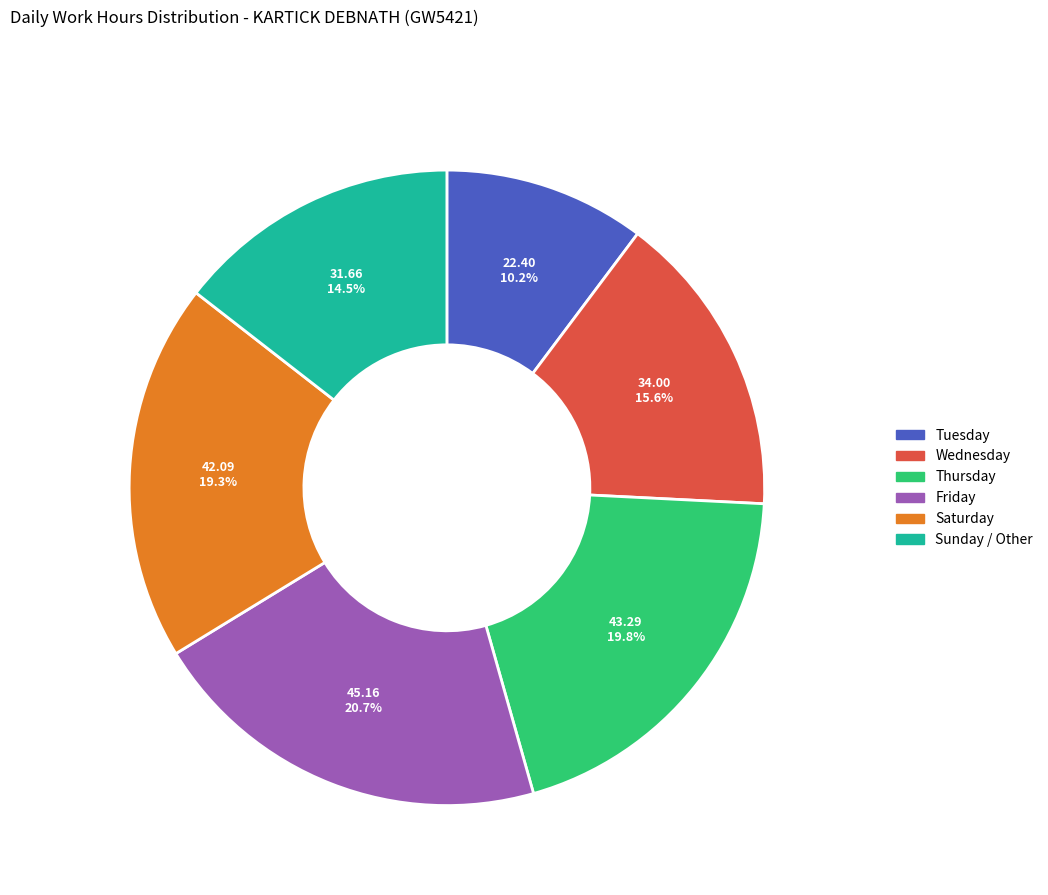

Combined, what portion of the pie is Tuesday and Sunday / Other?

24.7%